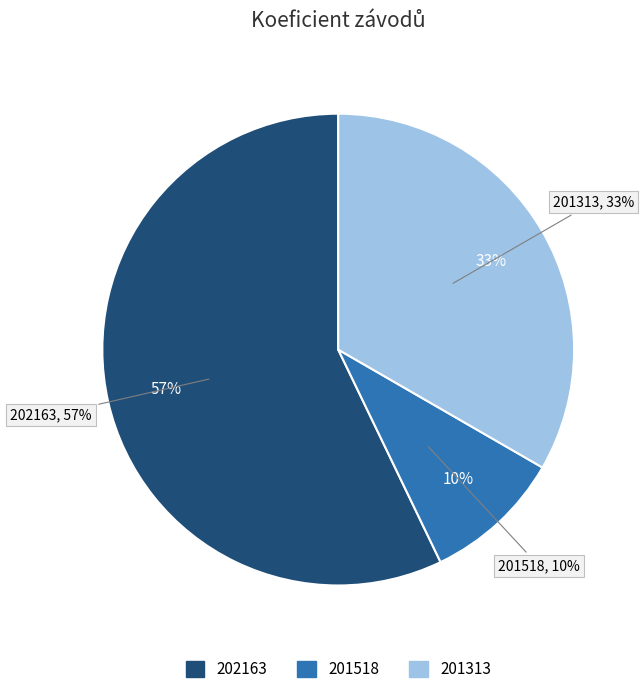

Which slice represents more than half of the pie?

202163